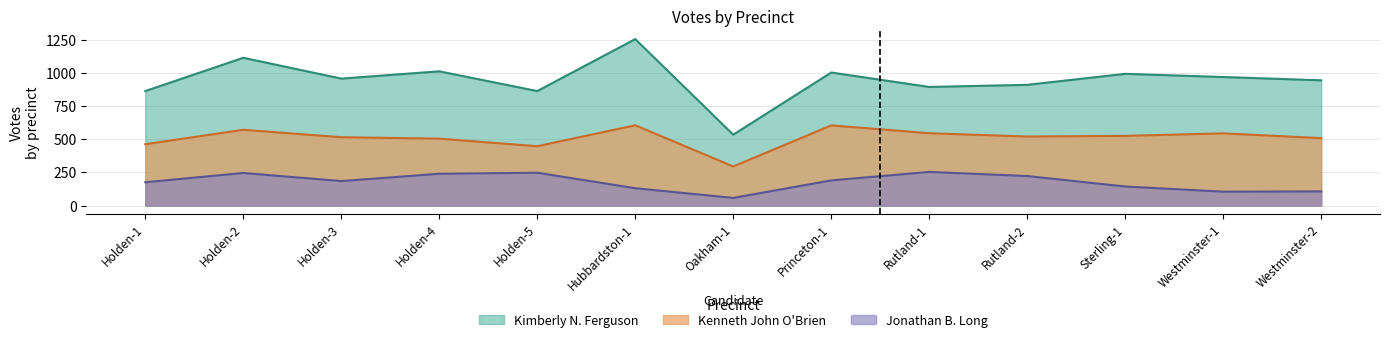

Between Holden-3 and Holden-5, which is larger?

Holden-3